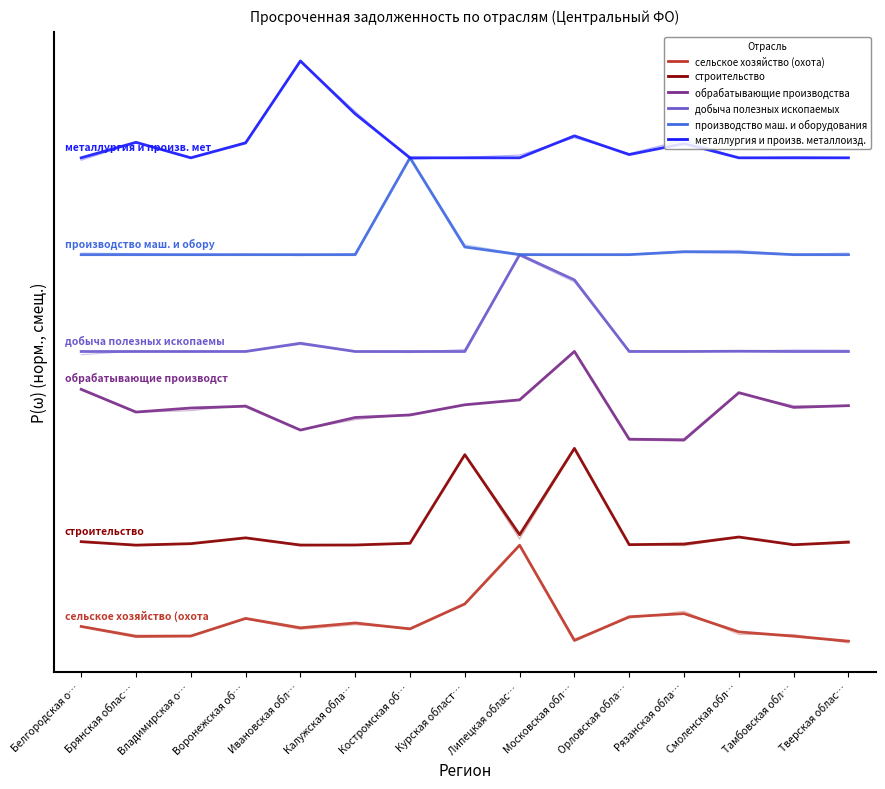

Reading left to right, transcribe all the data shown in this chart.

сельское хозяйство (охота): Белгородская о…=0.2	Брянская облас…=0.1	Владимирская о…=0.1	Воронежская об…=0.2	Ивановская обл…=0.1	Калужская обла…=0.2	Костромская об…=0.1	Курская област…=0.4	Липецкая облас…=1.0	Московская обл…=0.0	Орловская обла…=0.3	Рязанская обла…=0.3	Смоленская обл…=0.1	Тамбовская обл…=0.1	Тверская облас…=0.0
строительство: Белгородская о…=1.0	Брянская облас…=1.0	Владимирская о…=1.0	Воронежская об…=1.1	Ивановская обл…=1.0	Калужская обла…=1.0	Костромская об…=1.0	Курская област…=1.9	Липецкая облас…=1.1	Московская обл…=2.0	Орловская обла…=1.0	Рязанская обла…=1.0	Смоленская обл…=1.1	Тамбовская обл…=1.0	Тверская облас…=1.0
обрабатывающие производства: Белгородская о…=2.6	Брянская облас…=2.4	Владимирская о…=2.4	Воронежская об…=2.4	Ивановская обл…=2.2	Калужская обла…=2.3	Костромская об…=2.3	Курская област…=2.4	Липецкая облас…=2.5	Московская обл…=3.0	Орловская обла…=2.1	Рязанская обла…=2.1	Смоленская обл…=2.6	Тамбовская обл…=2.4	Тверская облас…=2.4
добыча полезных ископаемых: Белгородская о…=3.0	Брянская облас…=3.0	Владимирская о…=3.0	Воронежская об…=3.0	Ивановская обл…=3.1	Калужская обла…=3.0	Костромская об…=3.0	Курская област…=3.0	Липецкая облас…=4.0	Московская обл…=3.7	Орловская обла…=3.0	Рязанская обла…=3.0	Смоленская обл…=3.0	Тамбовская обл…=3.0	Тверская облас…=3.0
производство маш. и оборудования: Белгородская о…=4.0	Брянская облас…=4.0	Владимирская о…=4.0	Воронежская об…=4.0	Ивановская обл…=4.0	Калужская обла…=4.0	Костромская об…=5.0	Курская област…=4.1	Липецкая облас…=4.0	Московская обл…=4.0	Орловская обла…=4.0	Рязанская обла…=4.0	Смоленская обл…=4.0	Тамбовская обл…=4.0	Тверская облас…=4.0
металлургия и произв. металлоизд.: Белгородская о…=5.0	Брянская облас…=5.2	Владимирская о…=5.0	Воронежская об…=5.2	Ивановская обл…=6.0	Калужская обла…=5.5	Костромская об…=5.0	Курская област…=5.0	Липецкая облас…=5.0	Московская обл…=5.2	Орловская обла…=5.0	Рязанская обла…=5.1	Смоленская обл…=5.0	Тамбовская обл…=5.0	Тверская облас…=5.0